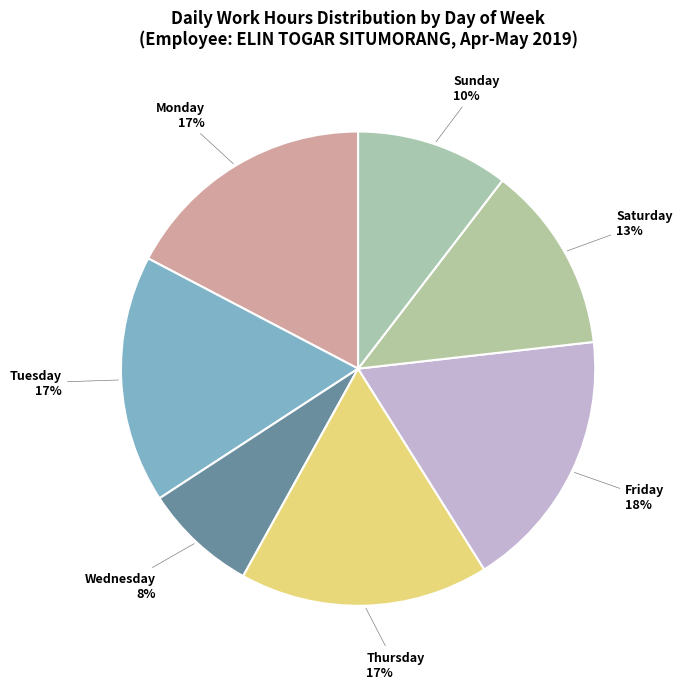

True or false: Saturday accounts for 13% of the total.

True